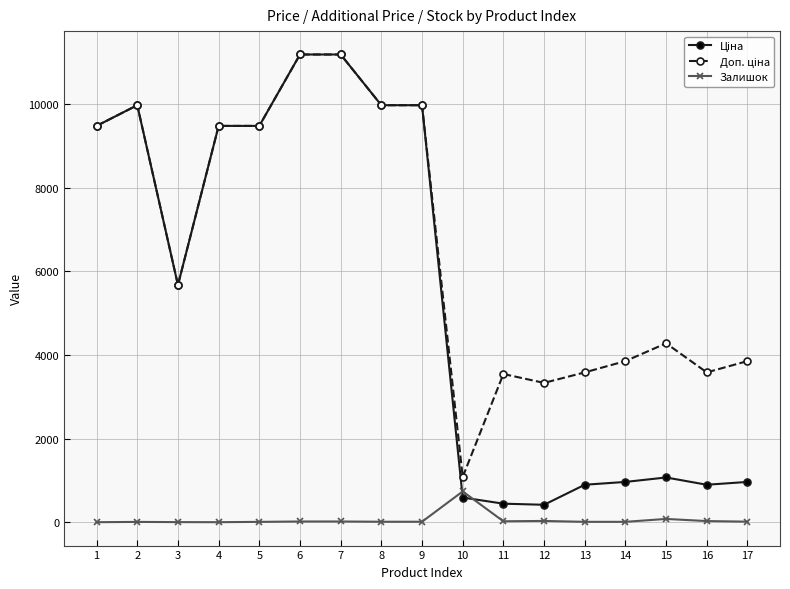

What is the greatest value displayed?

11188.2